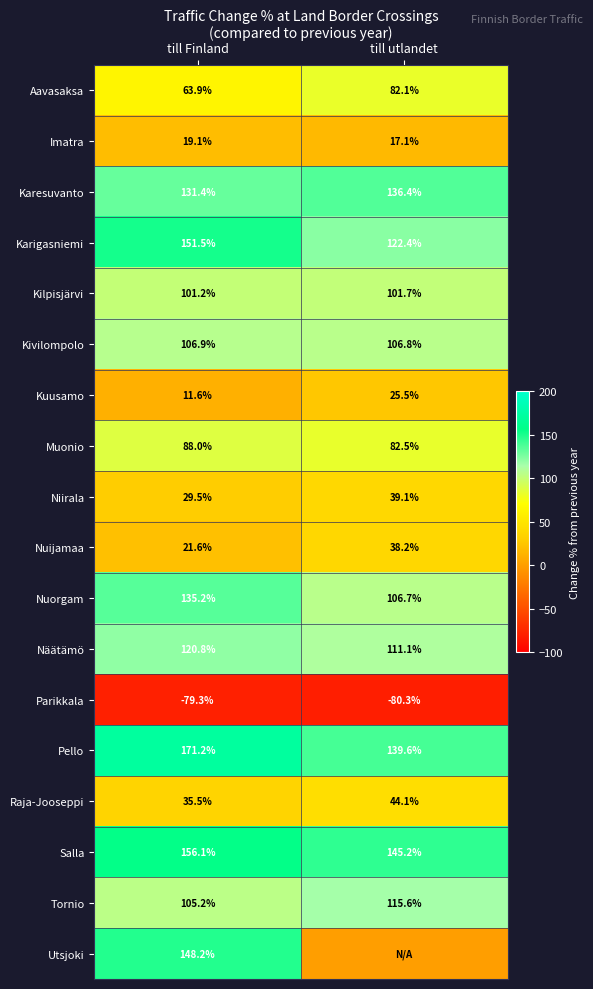

How many series are shown in this chart?

18